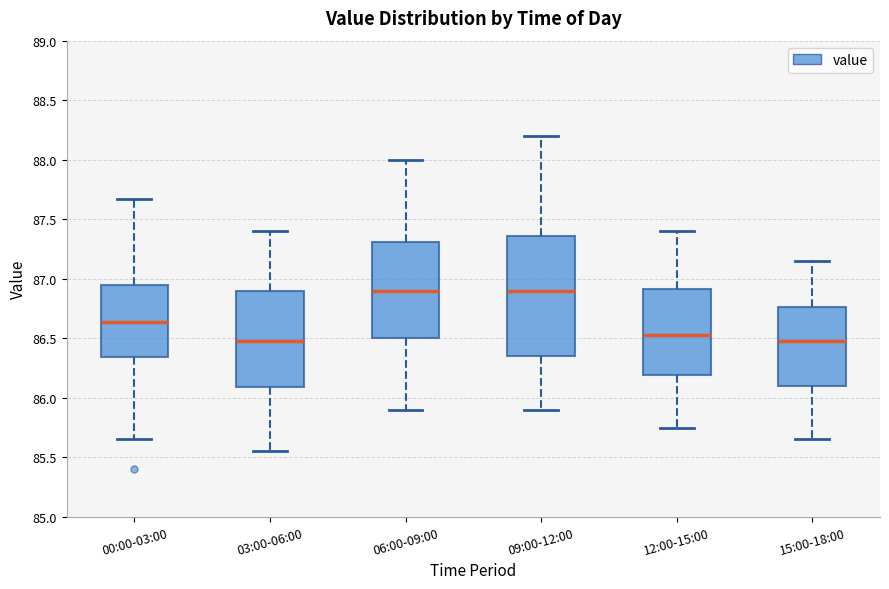

Which box is the tallest, from its lower edge to its upper edge?

09:00-12:00